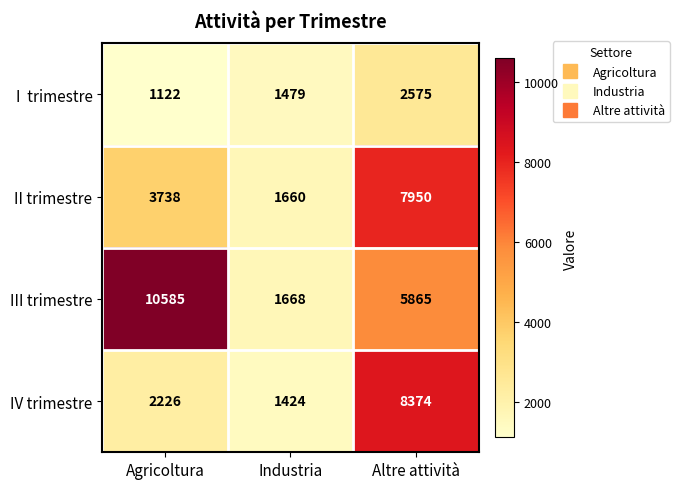

How many IV trimestre values are between 1424 and 8374?

3